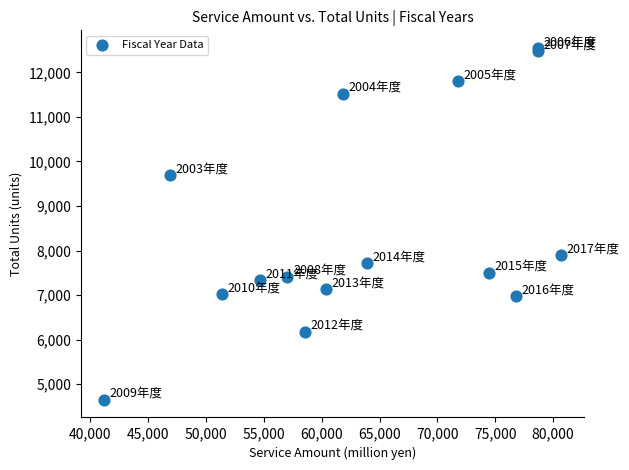

What Y value in the scatter plot is closest to 8598?

7902